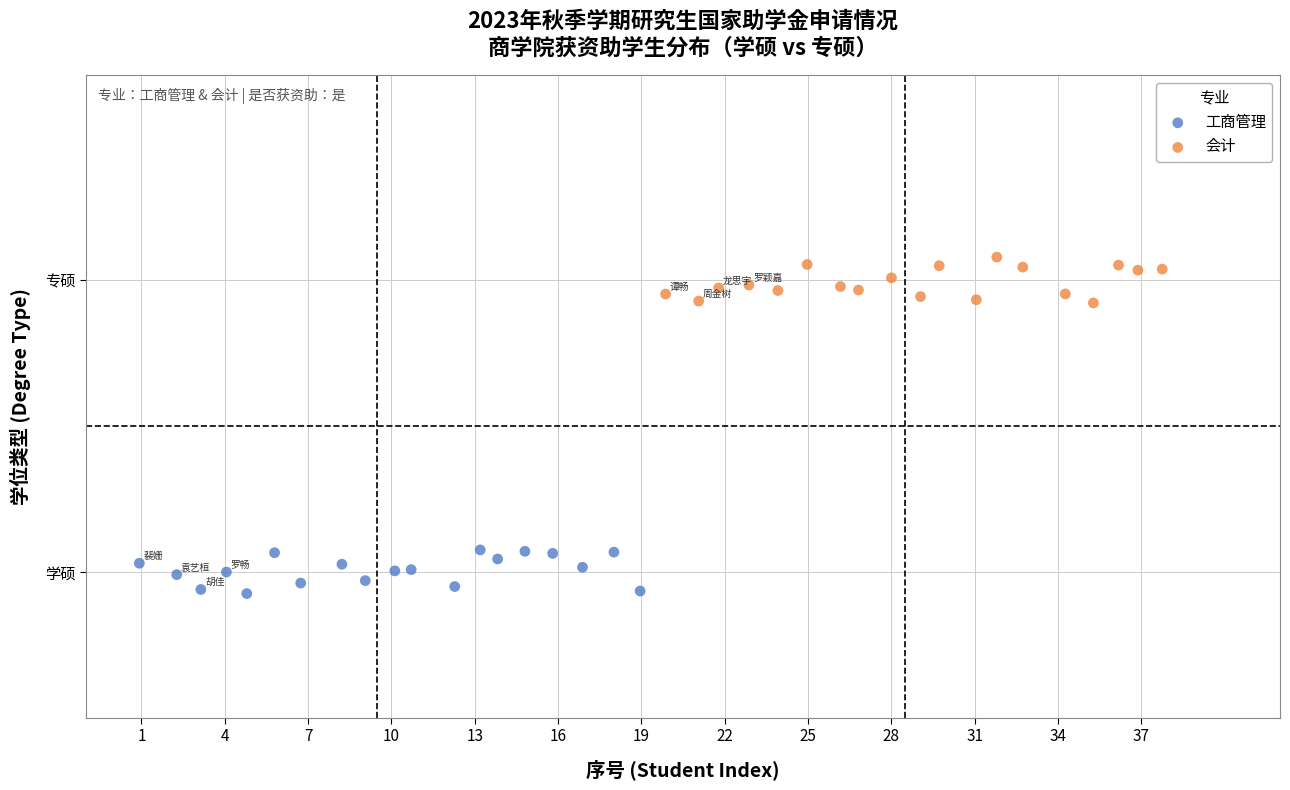

Which series reaches the maximum Y coordinate?

会计